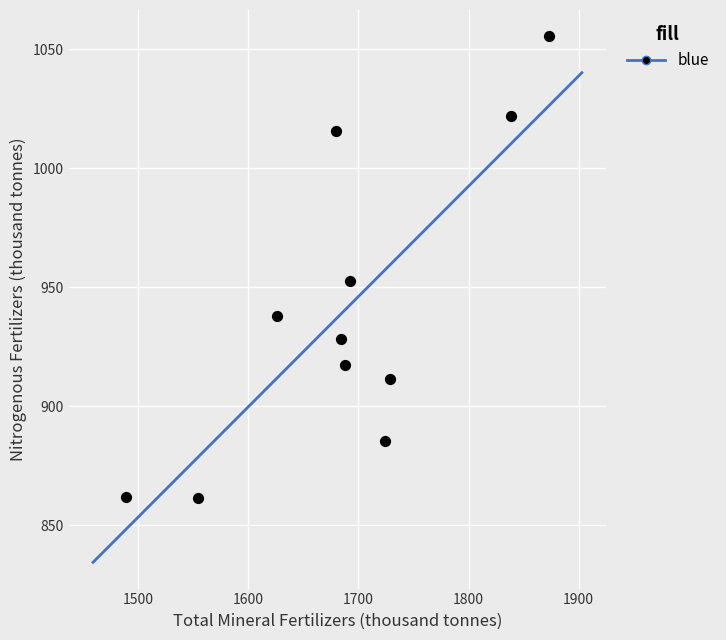

What is the range of Y values (max minus min)?

194.1